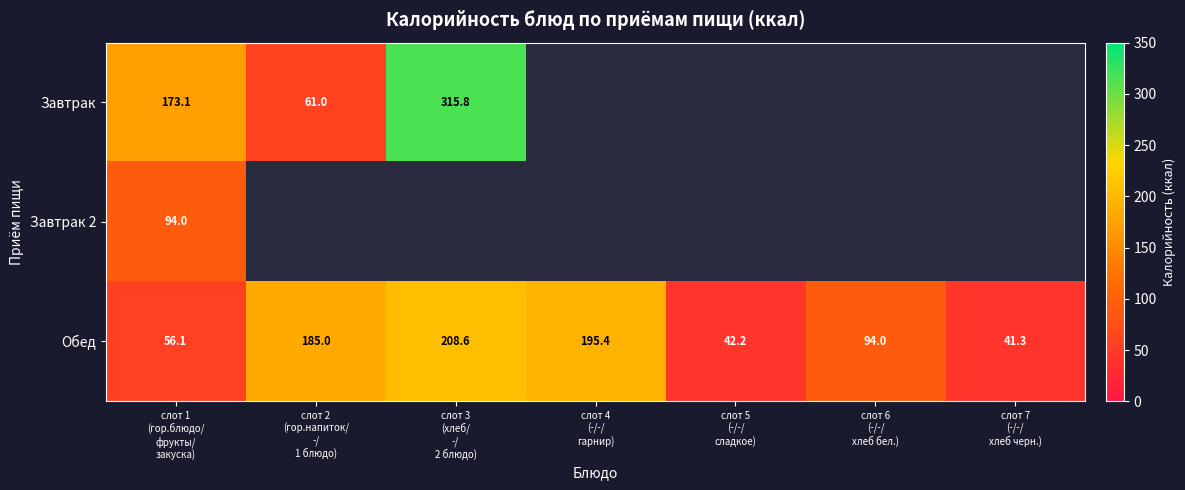

What is the highest value of the Обед series?

208.6